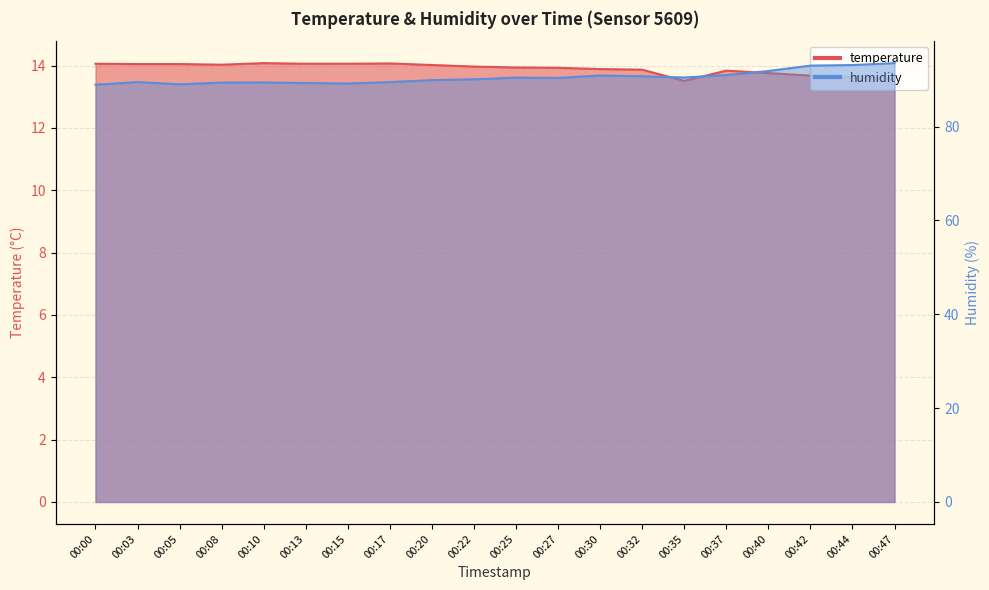

What is the value of the temperature point at the 14th from the left?

13.9